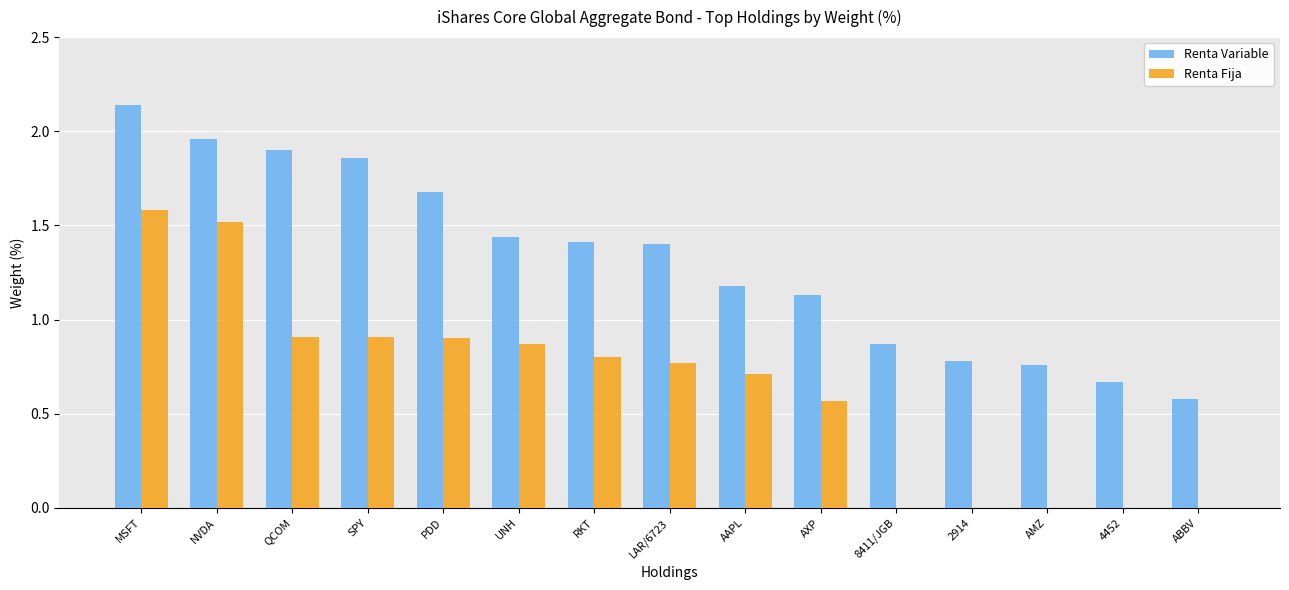

Where does the Renta Variable series first go above 1?

MSFT